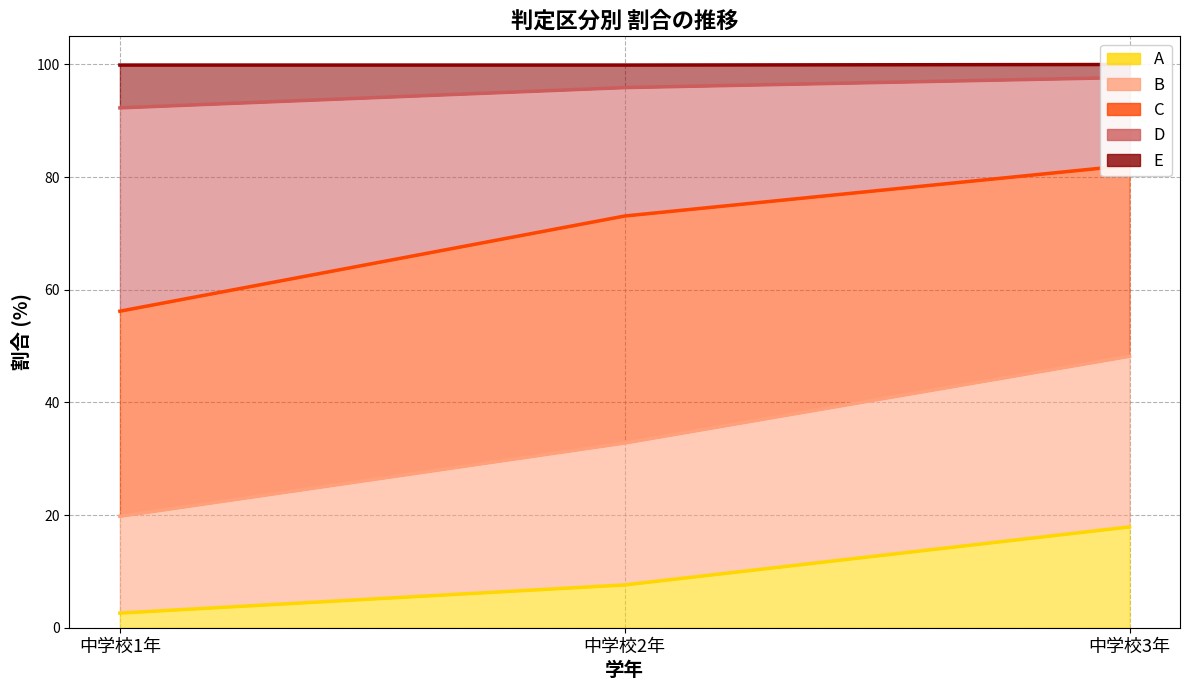

Rank the categories by C (line) value from lowest to highest.

中学校1年, 中学校2年, 中学校3年